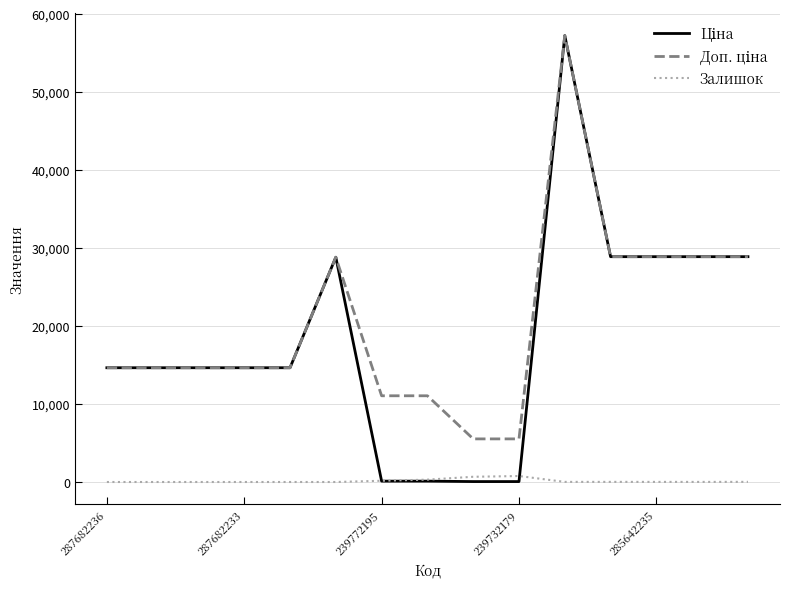

What is the difference between the maximum and minimum values in the Залишок series?

767.0